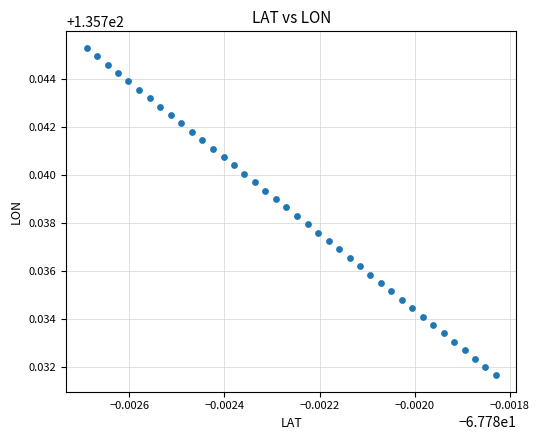

Count the number of points in this scatter plot.

40